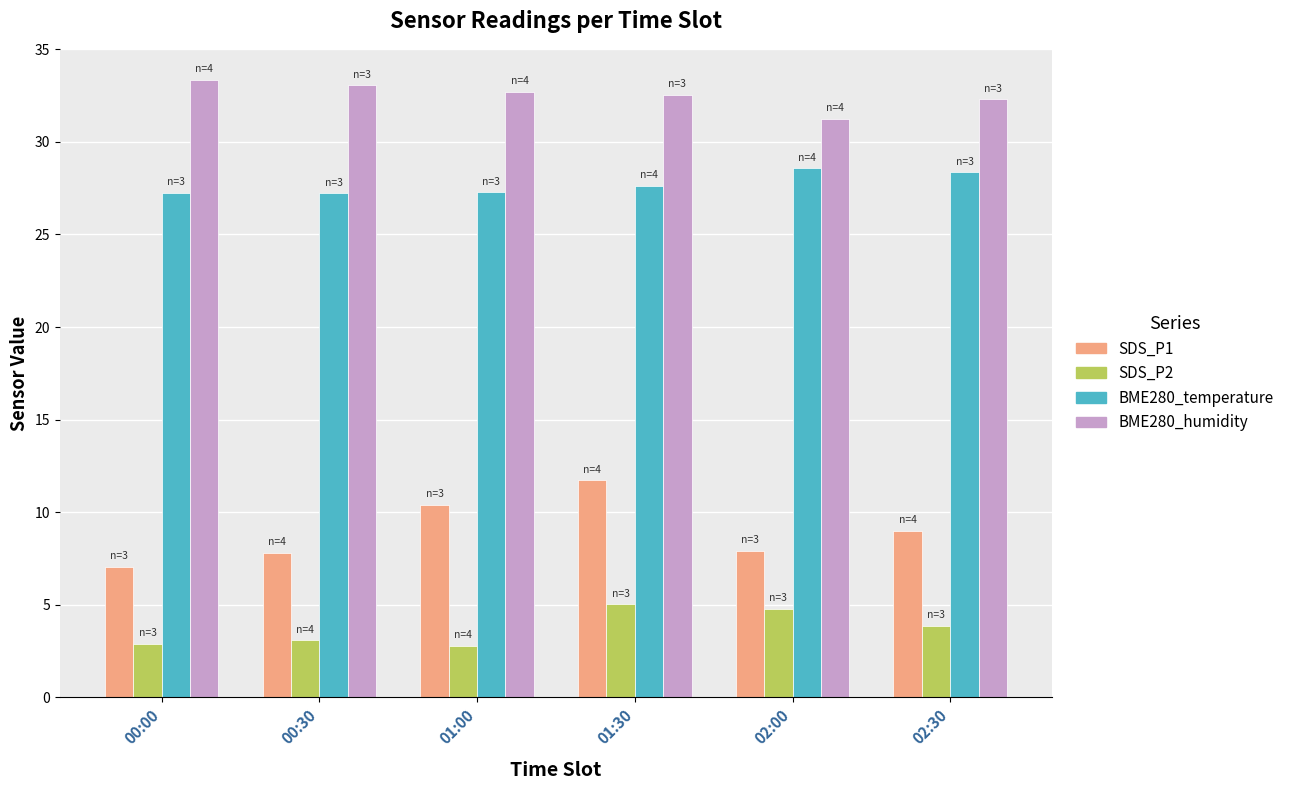

At how many categories does at least one series exceed 14?

6